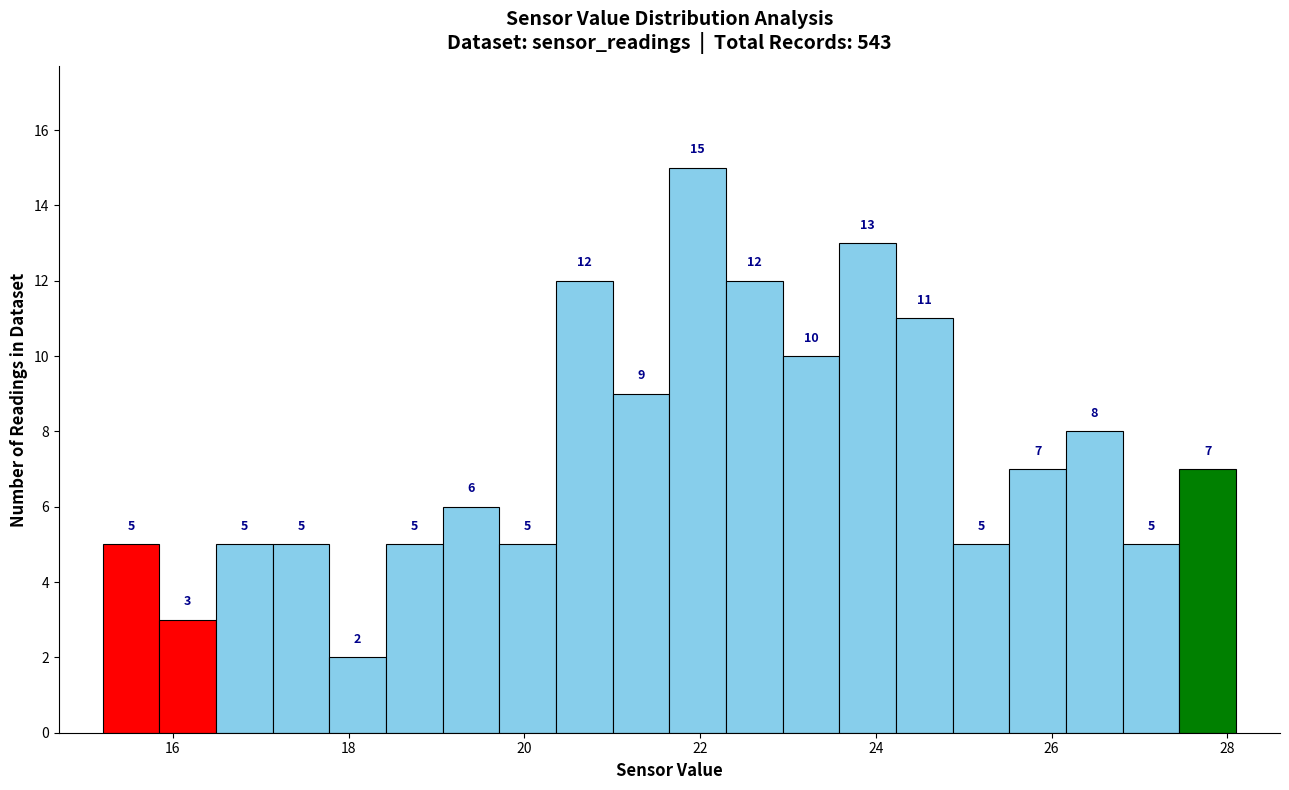

Read against the x-axis, roughly where is the centre of the tallest bar?

22.0